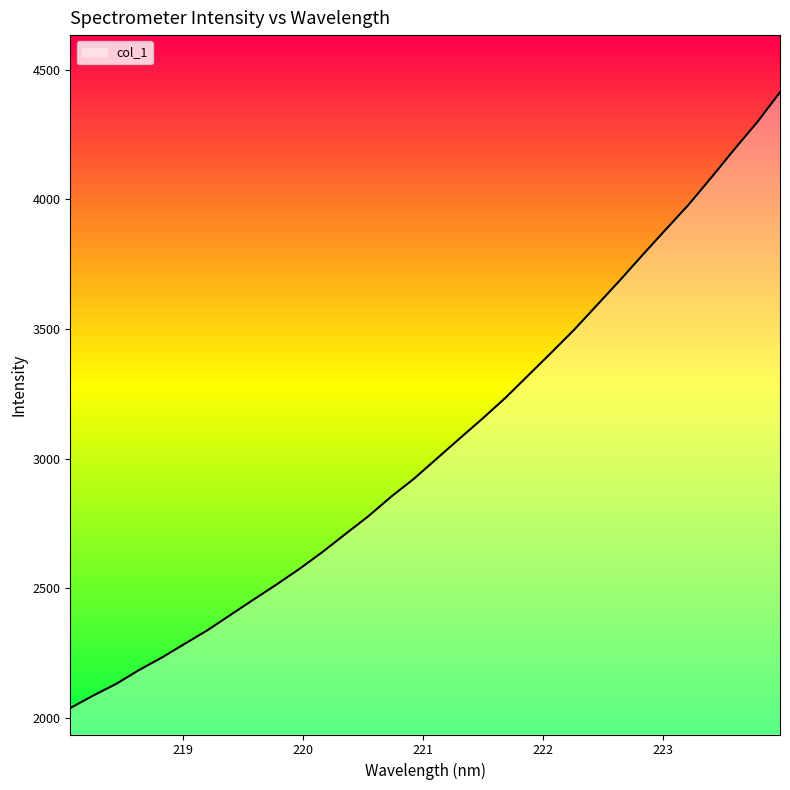

What is the maximum value shown in the chart?

4412.4